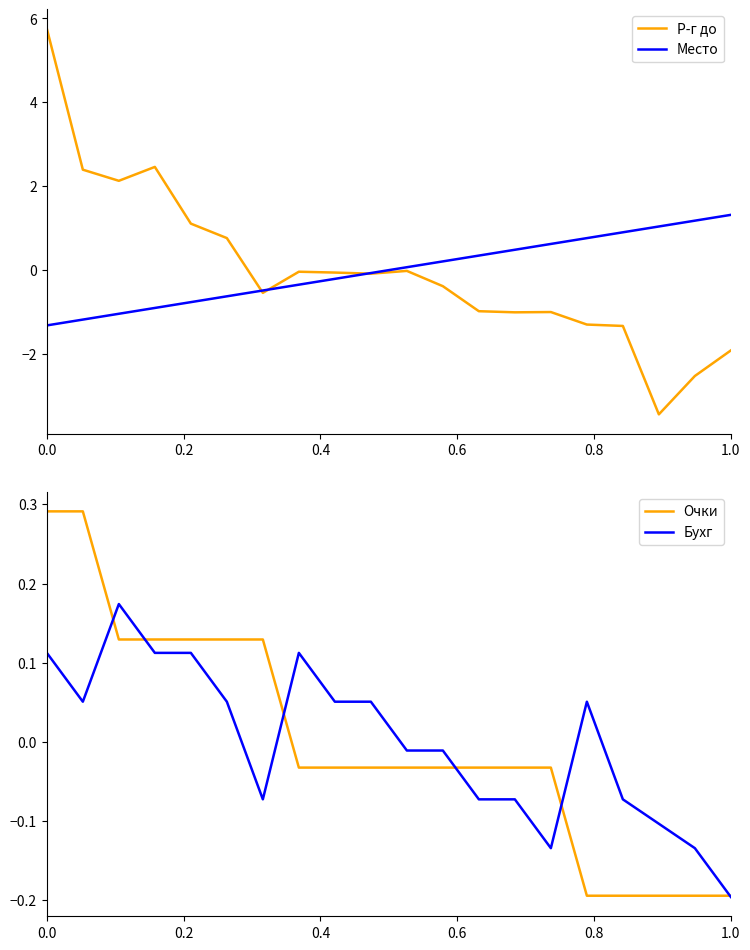

What are all the series names shown in the legend?

Р-г до, Место, Очки, Бухг